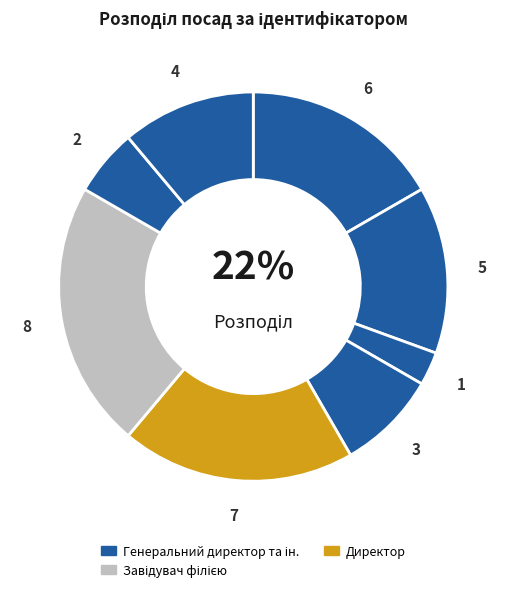

What percentage is NOT represented by Директор?

80.6%